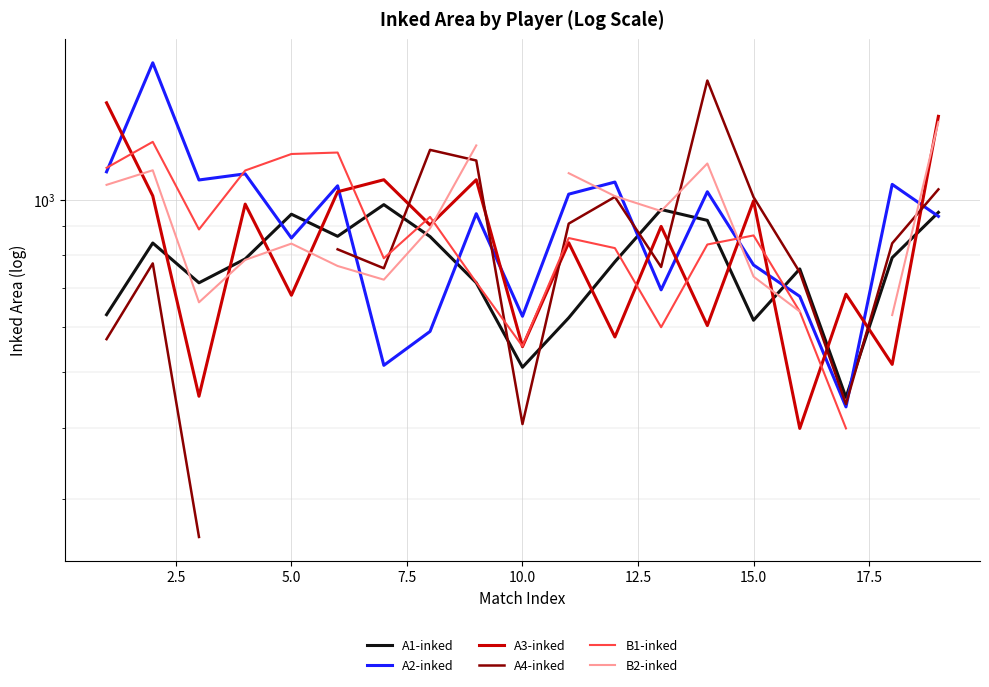

The A2-inked series shows 507.5 at 0.0. True or false?

False